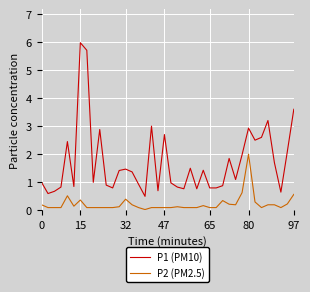

True or false: P2 (PM2.5) and P1 (PM10) intersect in this chart.

False